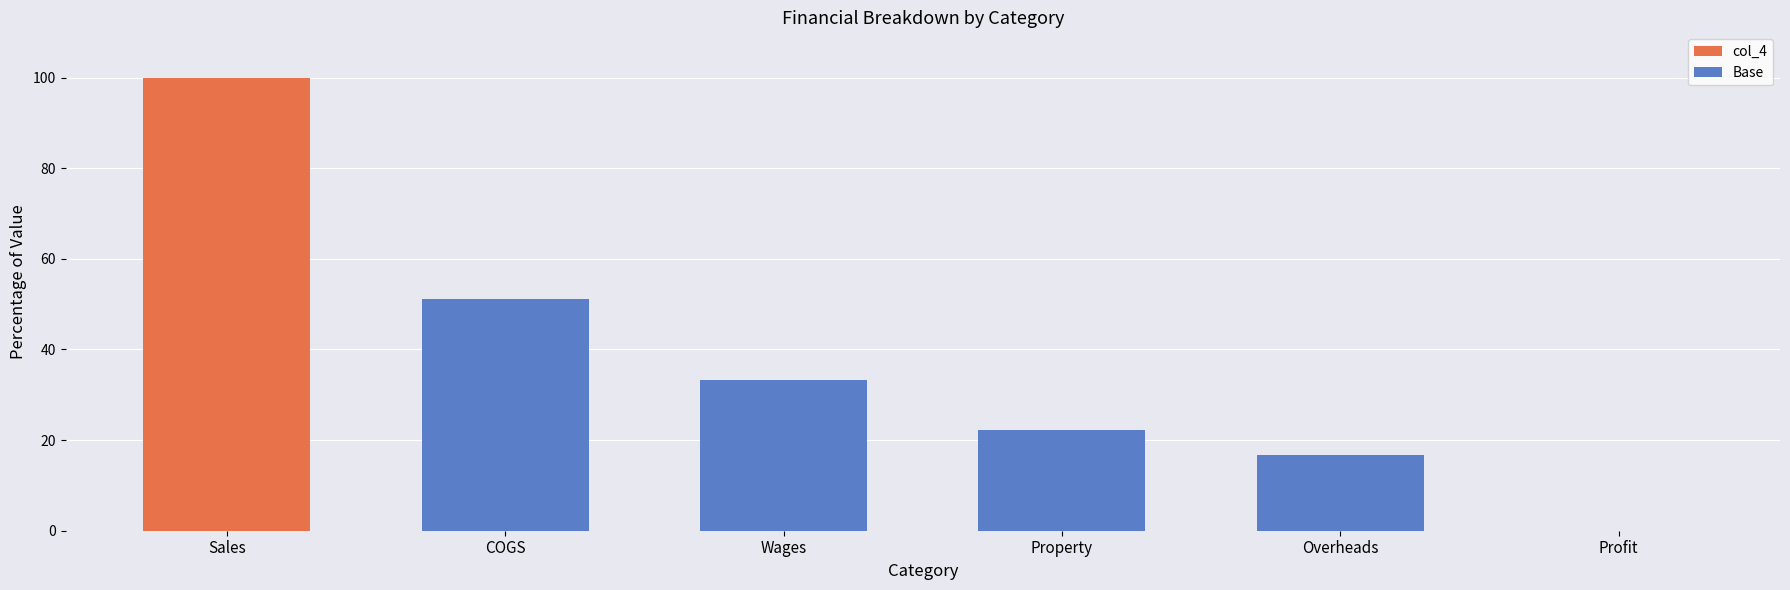

Reading left to right, list all the values displayed in this chart.

col_4: Sales=100.0	COGS=51.1	Wages=33.3	Property=22.2	Overheads=16.7	Profit=0.0
Base: Sales=0.0	COGS=51.1	Wages=33.3	Property=22.2	Overheads=16.7	Profit=0.0